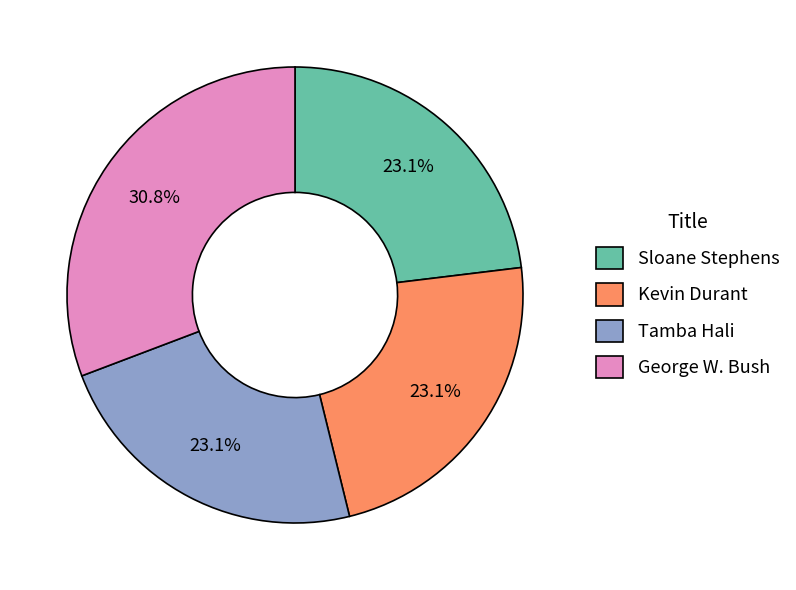

What portion of the pie excludes Tamba Hali?

76.9%